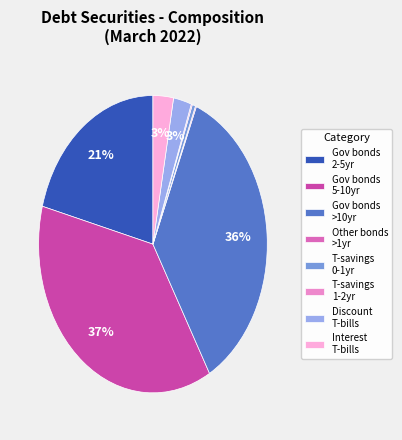

True or false: Gov bonds 5-10yr accounts for 25% of the total.

False